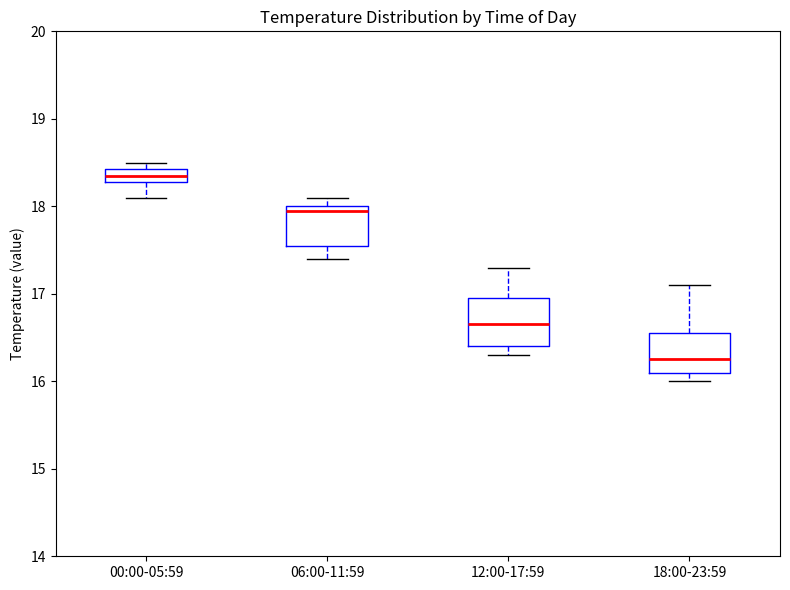

Where is the upper edge of the box for 06:00-11:59 on the y-axis? The values are not printed on the chart, so give them approximately, as read against the axis.

18.0